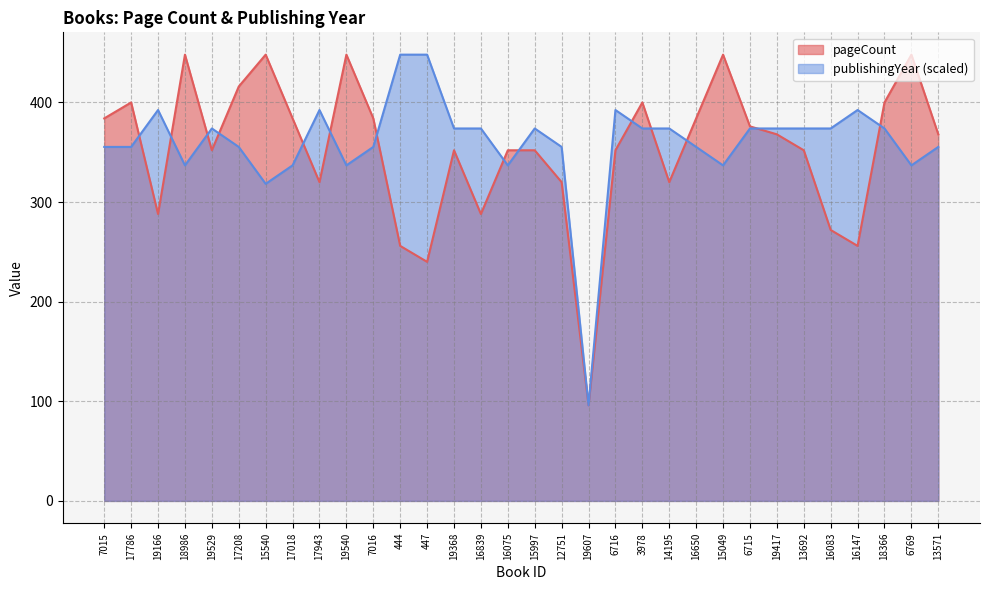

What is the sum of all pageCount values?

11272.0